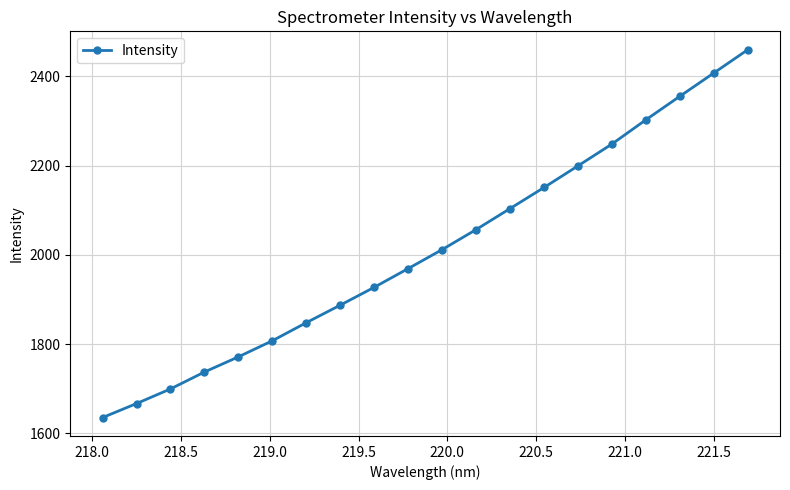

What is the minimum value shown in the chart?

1635.2